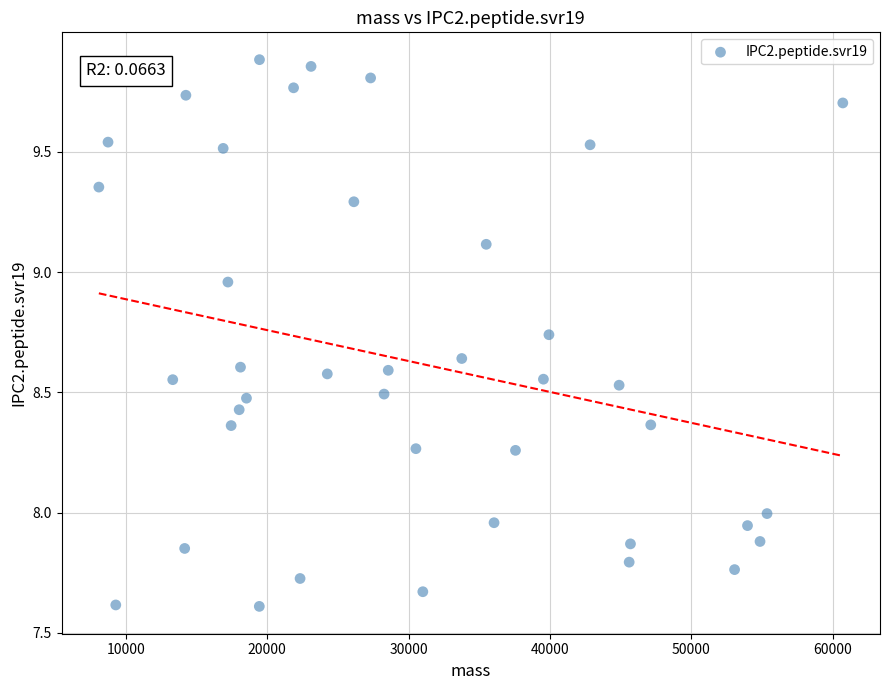

What is the range of Y values (max minus min)?

2.3